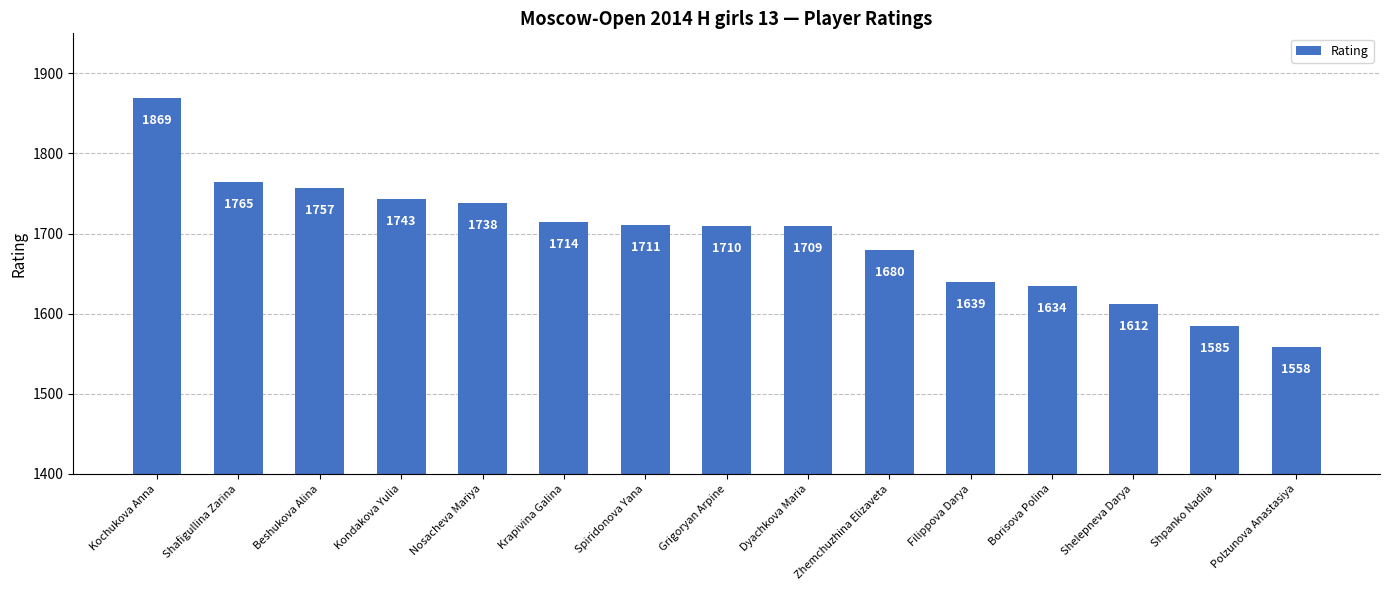

List the labels in order of value, smallest first.

Polzunova Anastasiya, Shpanko Nadiia, Shelepneva Darya, Borisova Polina, Filippova Darya, Zhemchuzhina Elizaveta, Dyachkova Maria, Grigoryan Arpine, Spiridonova Yana, Krapivina Galina, Nosacheva Mariya, Kondakova Yulia, Beshukova Alina, Shafigullina Zarina, Kochukova Anna